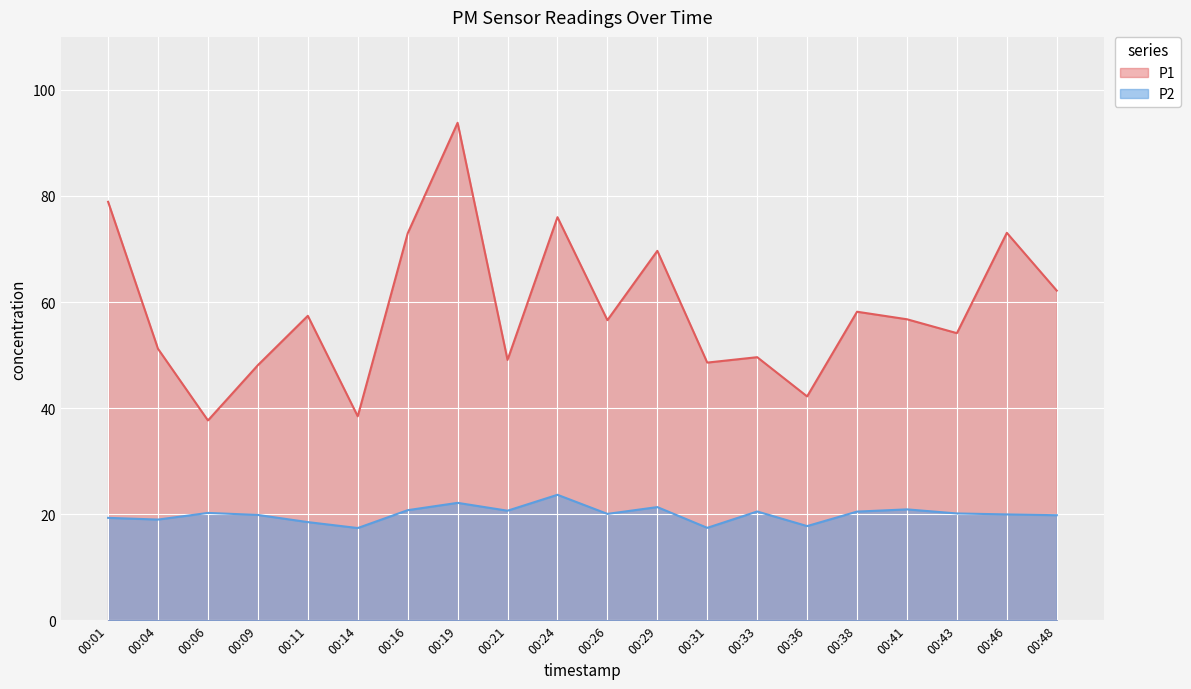

At which category is the sum across all series the highest?

00:19